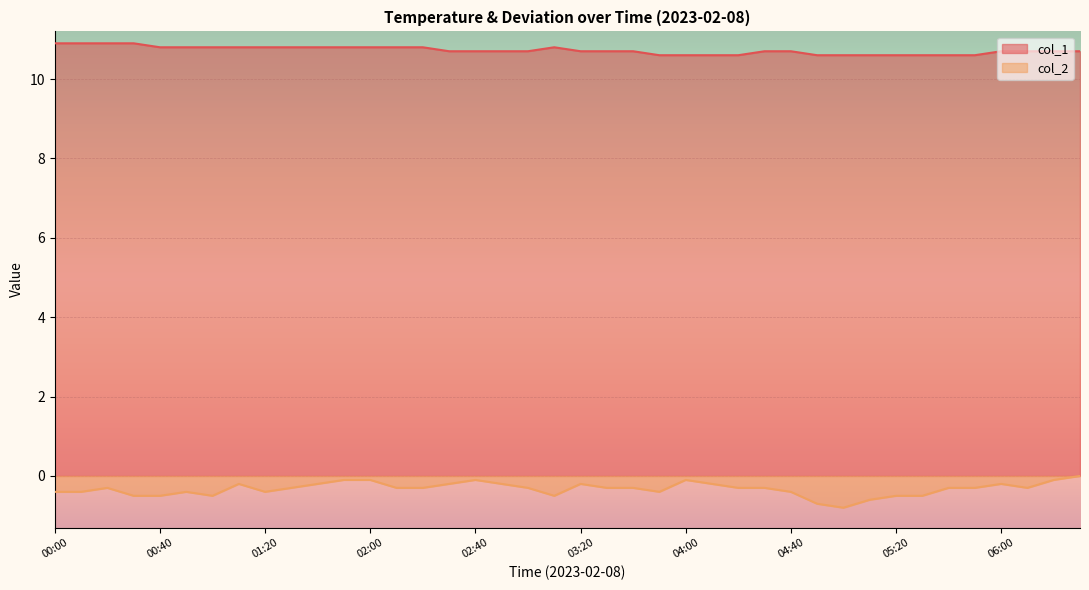

Which category has the lowest value across all series?

05:00